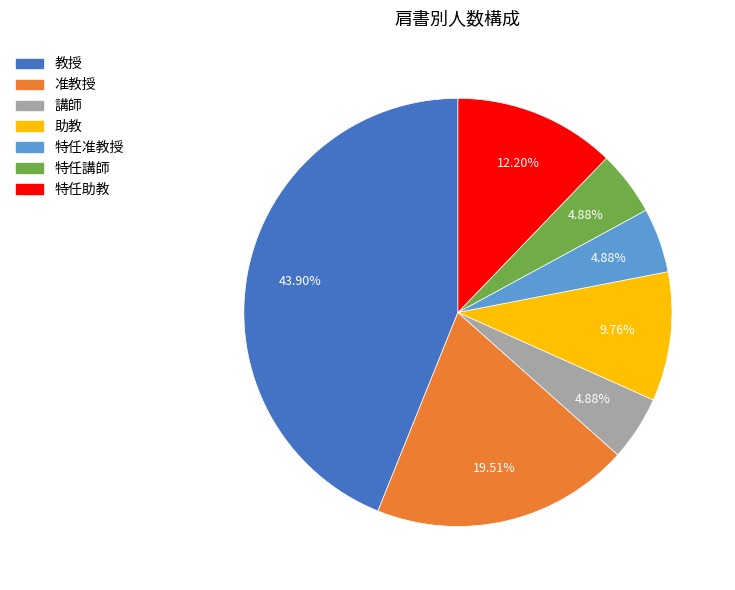

To the nearest percent, what is the difference between the largest and smallest slice percentages?

39%